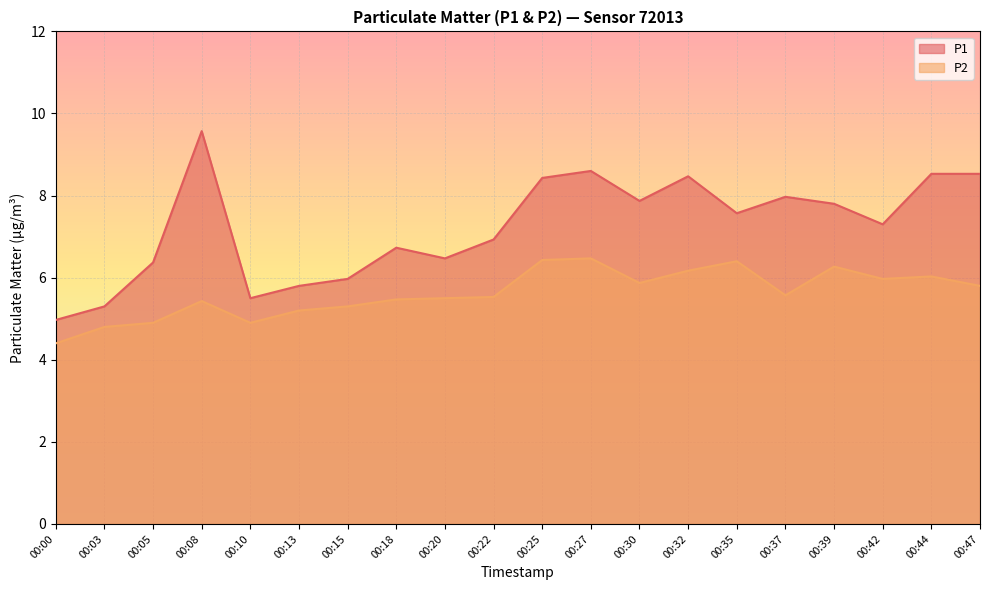

What value does the P1 series have at 00:47?

8.5